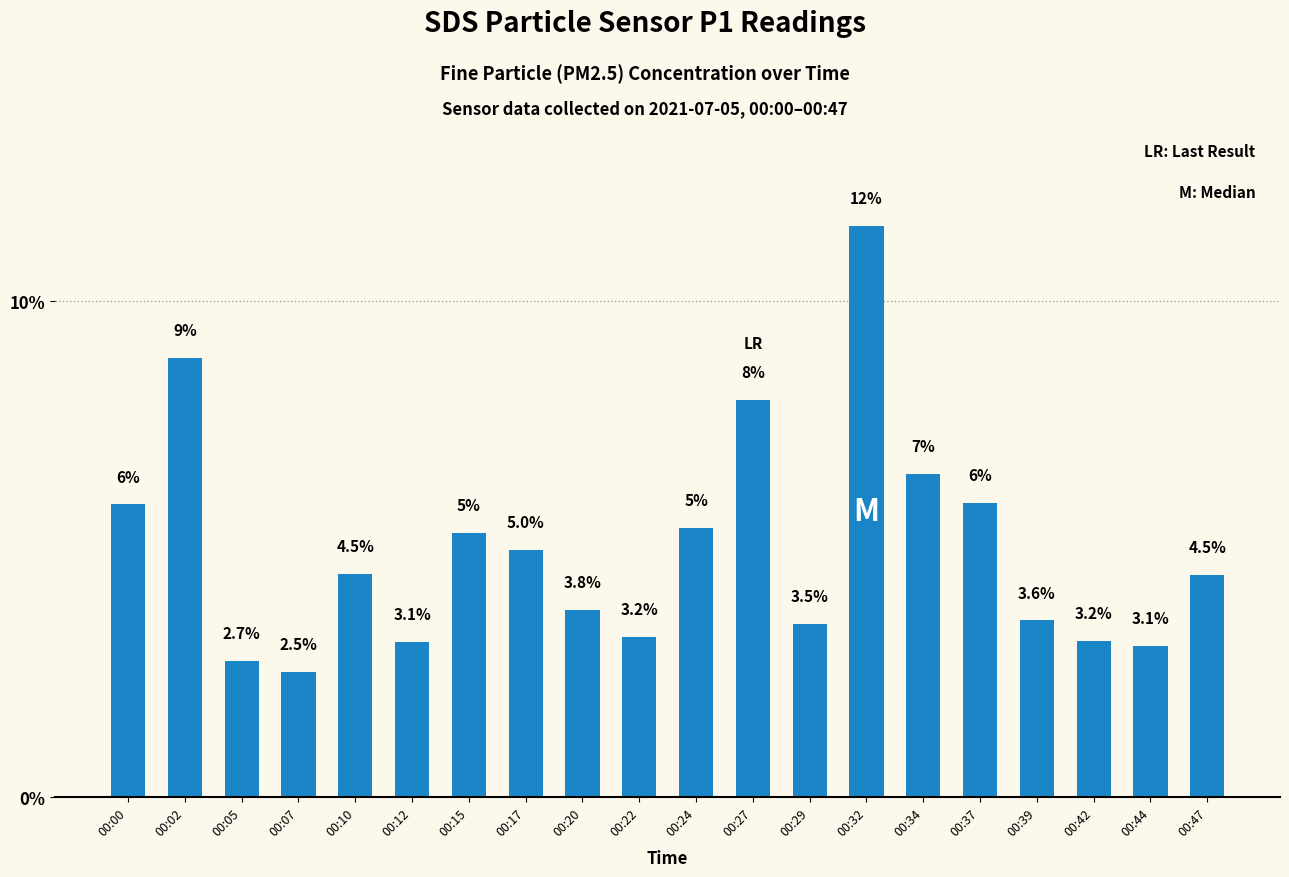

Is it true that the value at 00:39 is 5.8?

False